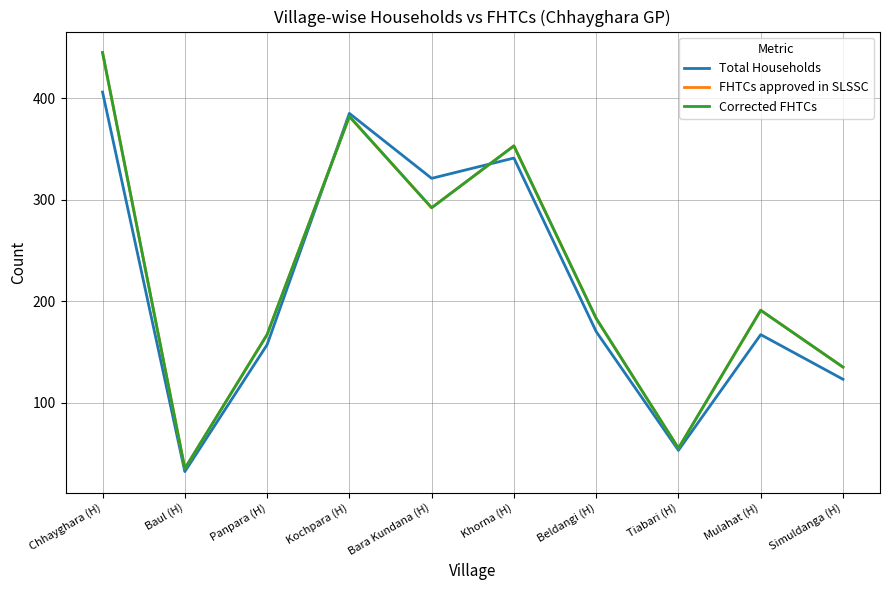

At which label does FHTCs approved in SLSSC reach its minimum?

Baul (H)